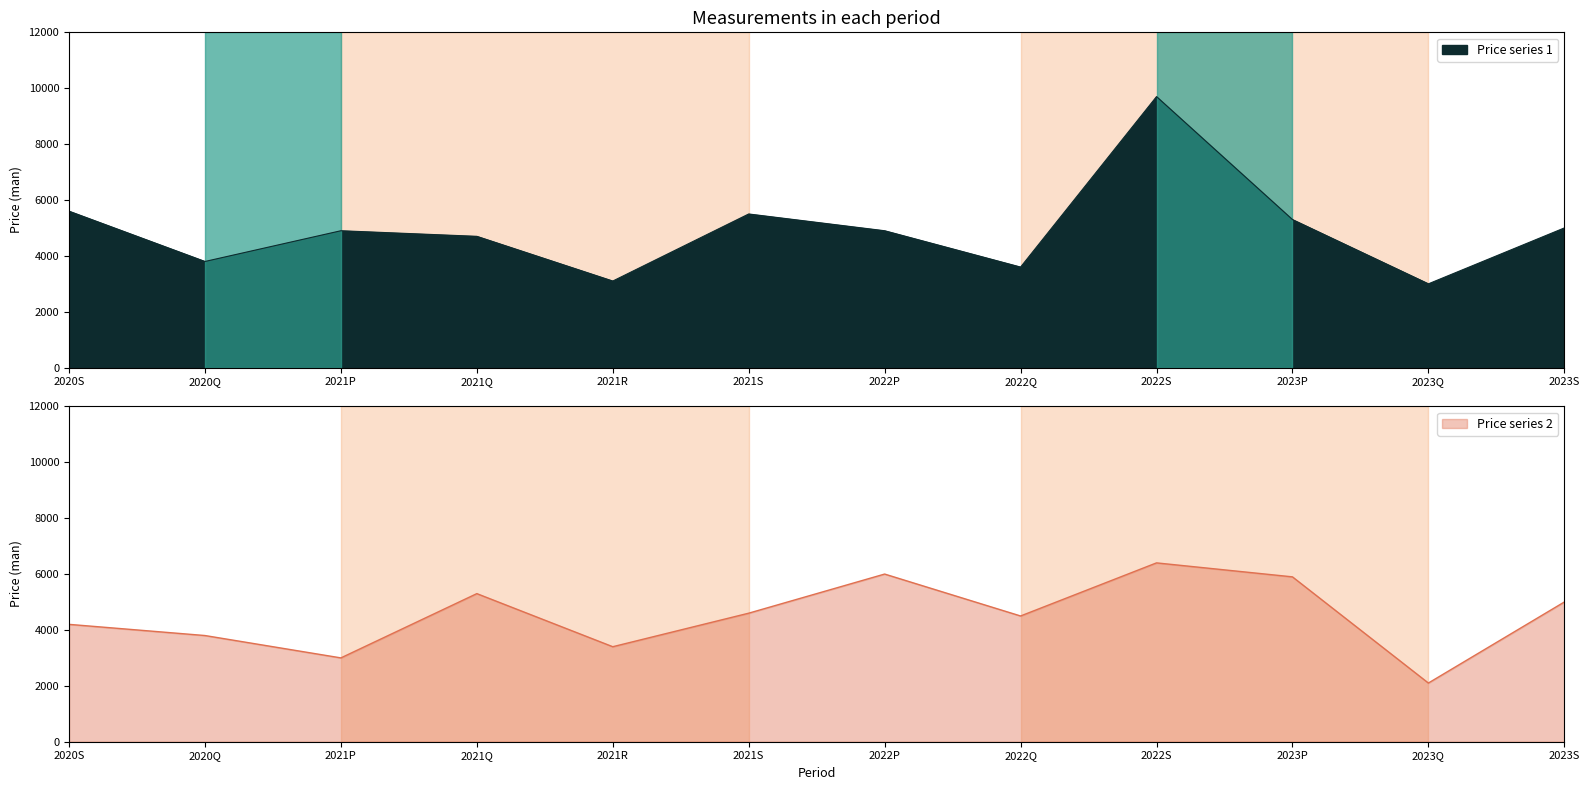

Is it true that Price series 1 equals 1823 at 2023S?

False